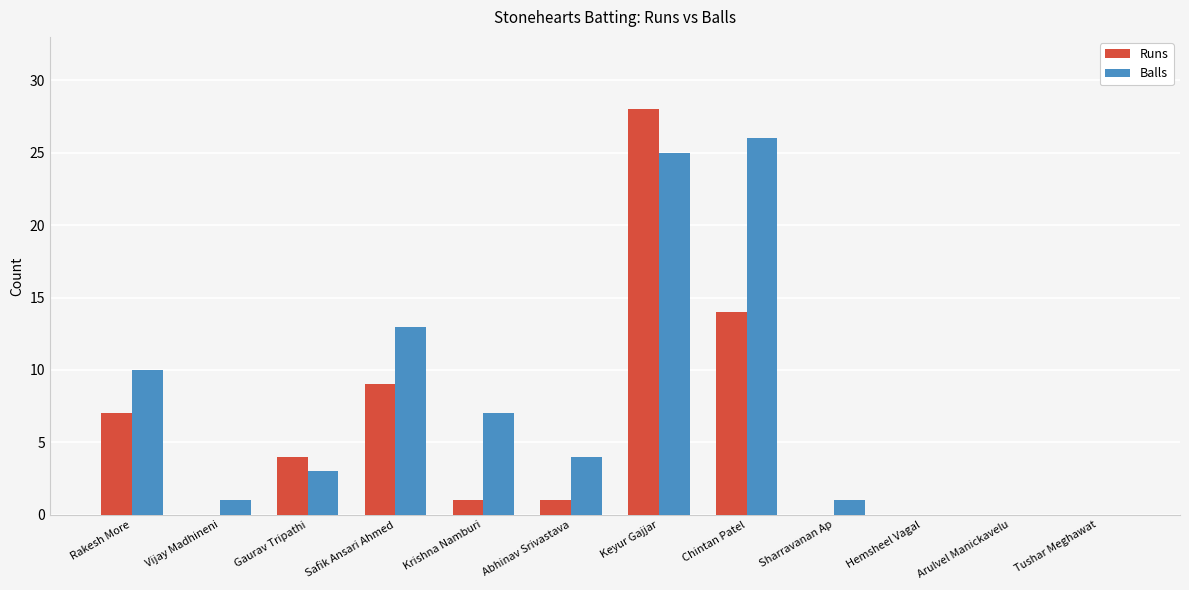

What are all the series names shown in the legend?

Runs, Balls